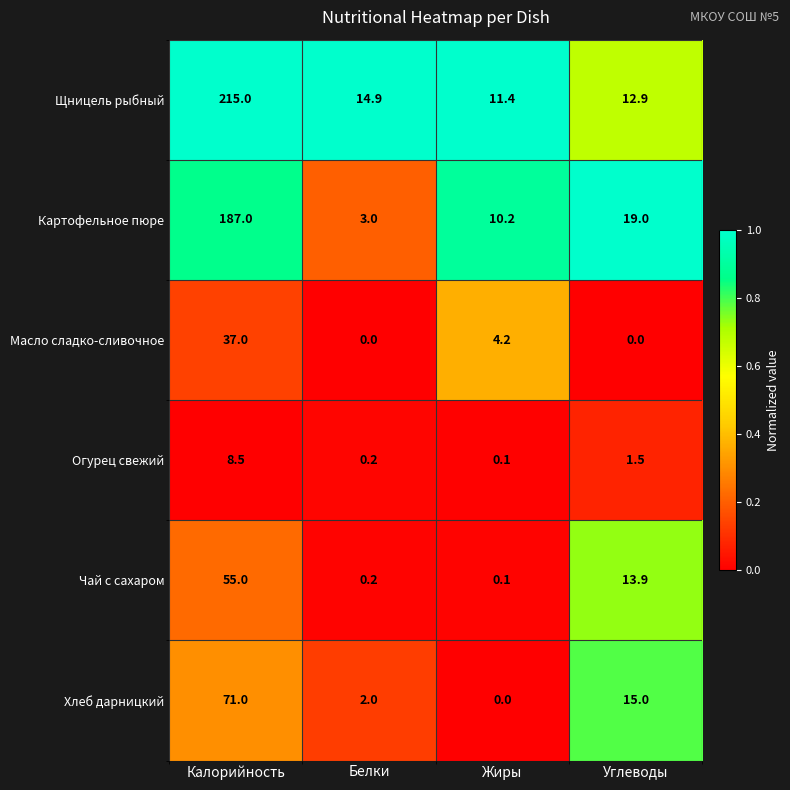

How many data points in Огурец свежий are less than 1?

2